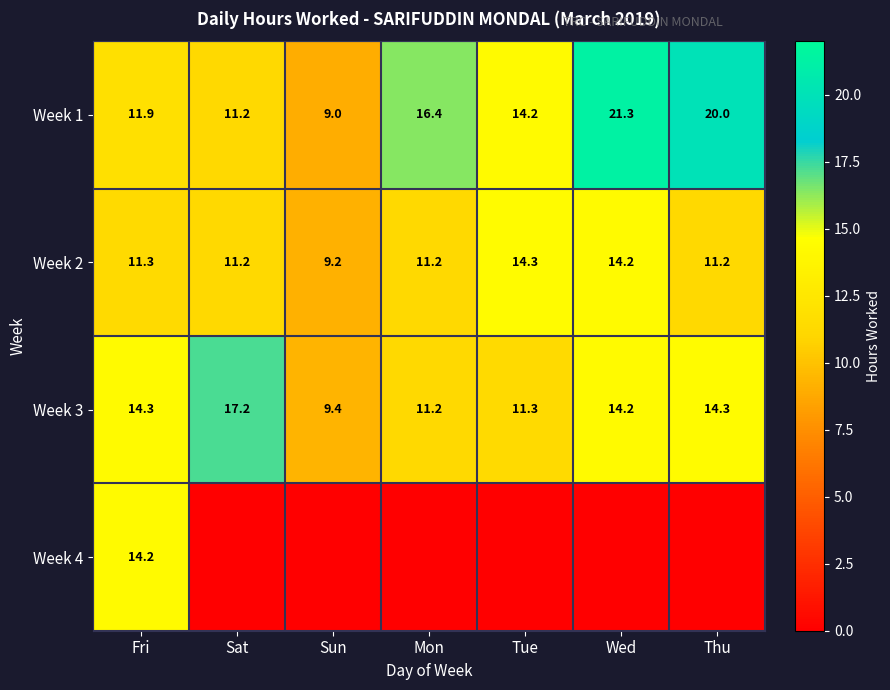

At which label does Week 3 first exceed 14?

Fri